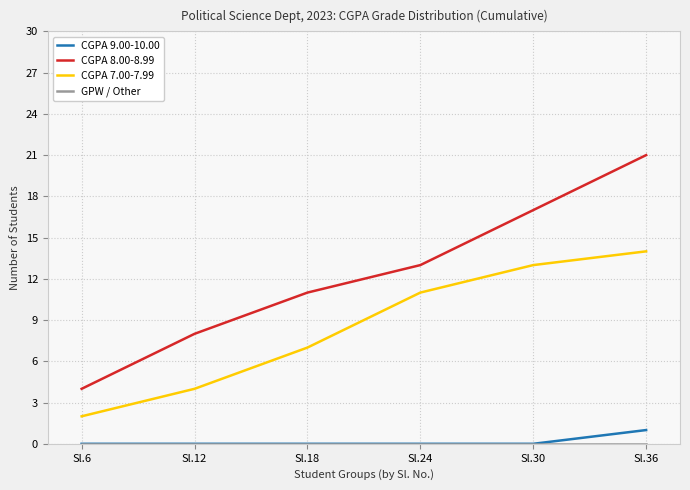

Which series has the largest range (max minus min)?

CGPA 8.00-8.99